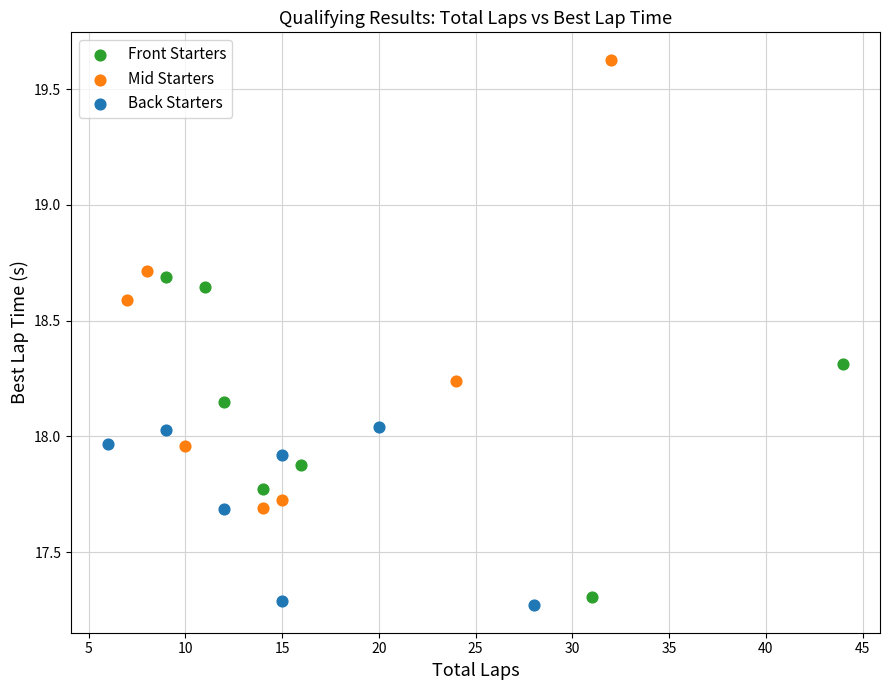

What are all the series names shown in the legend?

Front Starters, Mid Starters, Back Starters